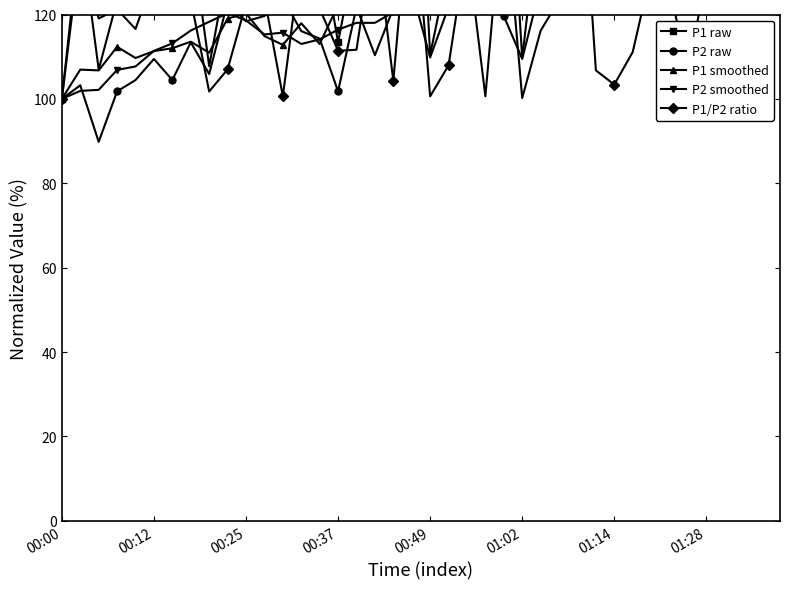

What is the sum of all P2 values?

5161.2